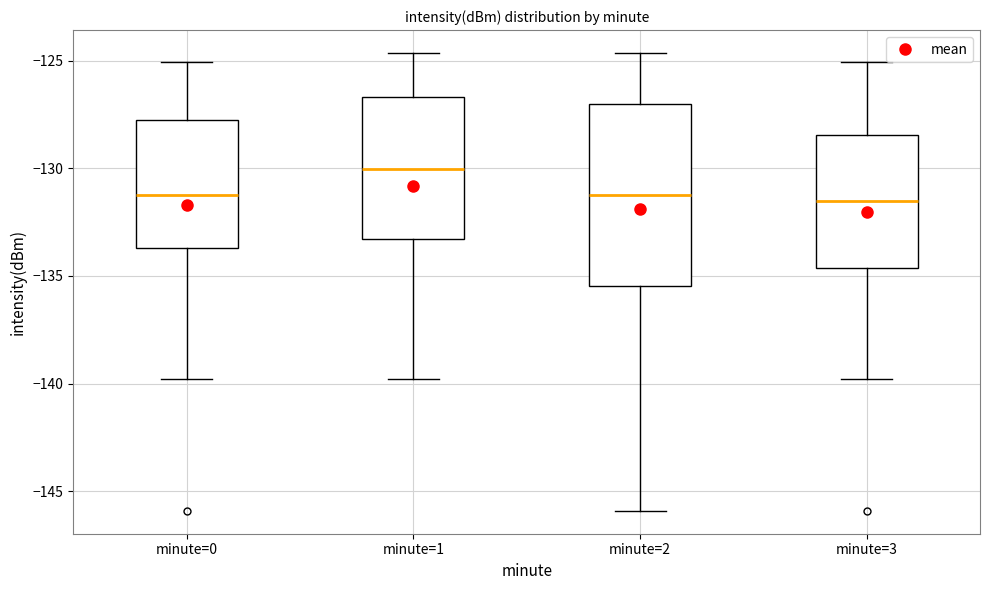

Reading left to right, transcribe this box plot: for each box, give where its median line is, the range the box spans, and where its two whiskers end, as read against the y-axis. The values are not printed on the chart, so give them approximately, as read against the axis.

minute=0: median -131.0, box -133.5 to -128.0, whiskers -140.0 to -125.0
minute=1: median -130.0, box -133.5 to -126.5, whiskers -140.0 to -124.5
minute=2: median -131.0, box -135.5 to -127.0, whiskers -146.0 to -124.5
minute=3: median -131.5, box -134.5 to -128.5, whiskers -140.0 to -125.0